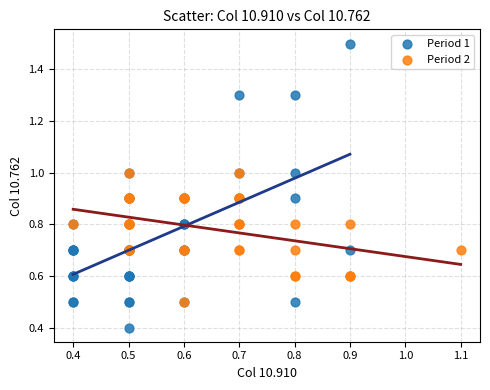

Which series has the widest spread of Y values?

Period 1